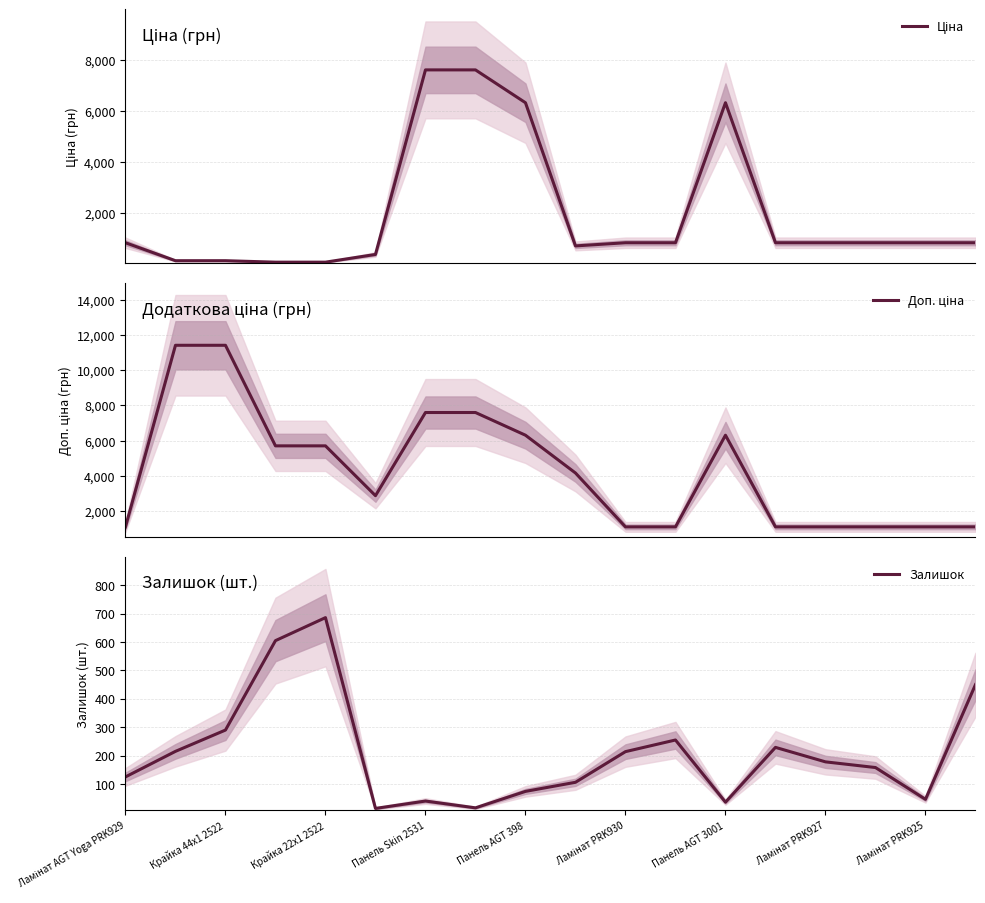

Where is Залишок nearest to the value 350?

Крайка 44x1 2522